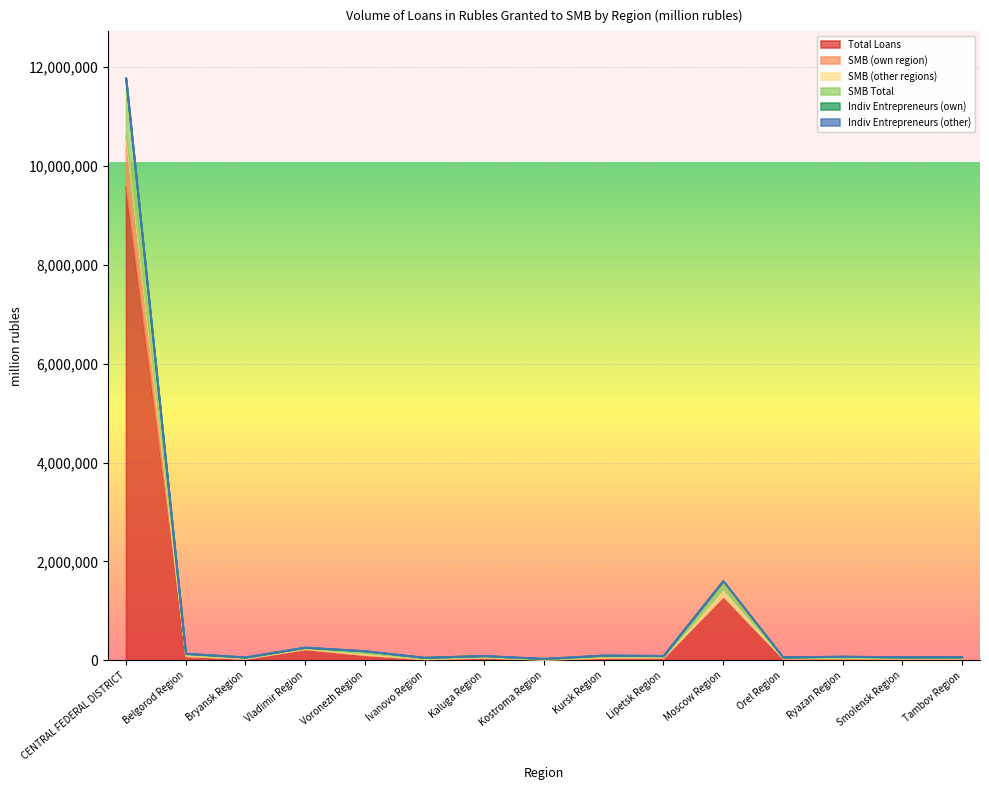

True or false: Total Loans has a value of 40132 at Ivanovo Region.

False